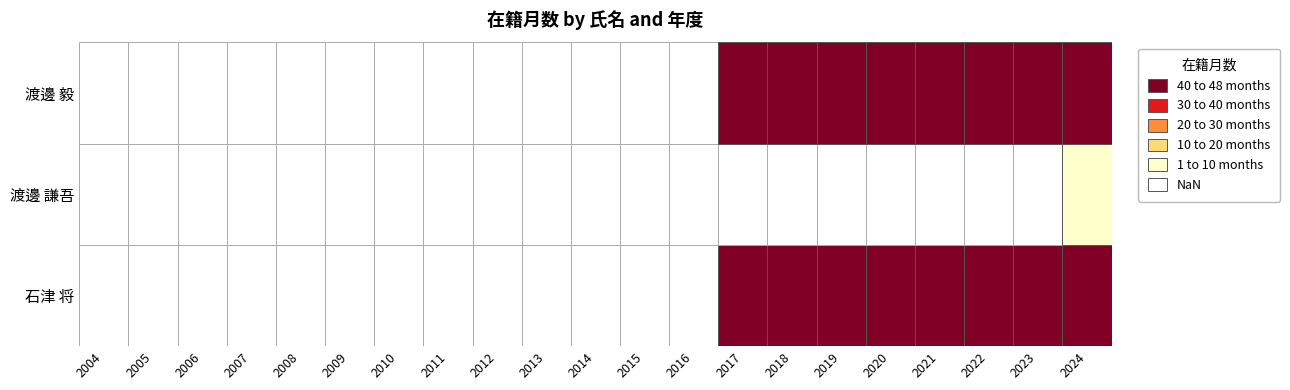

What is the sum of all 渡邊 謙吾 values?

4